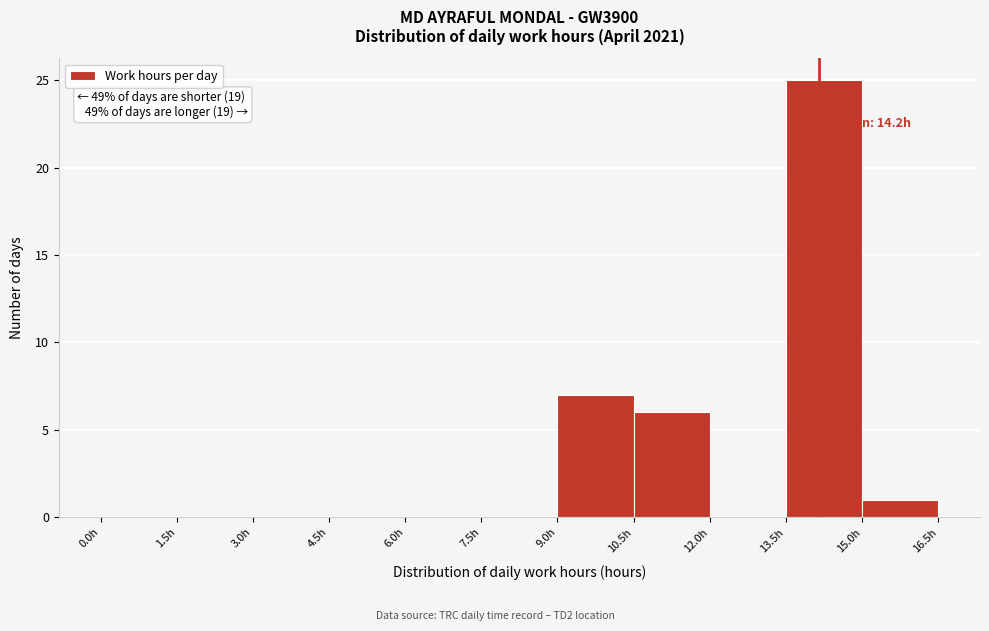

Over which range of the x-axis is the bar tallest?

13.5 to 15.0